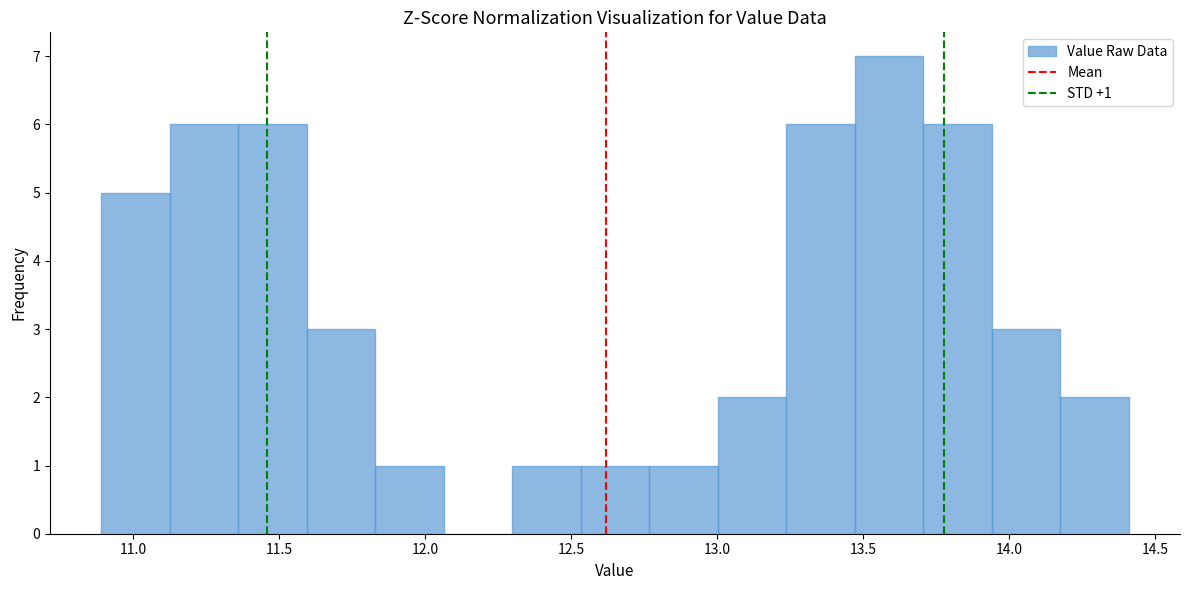

Over which range of the x-axis is the bar tallest?

13.45 to 13.70